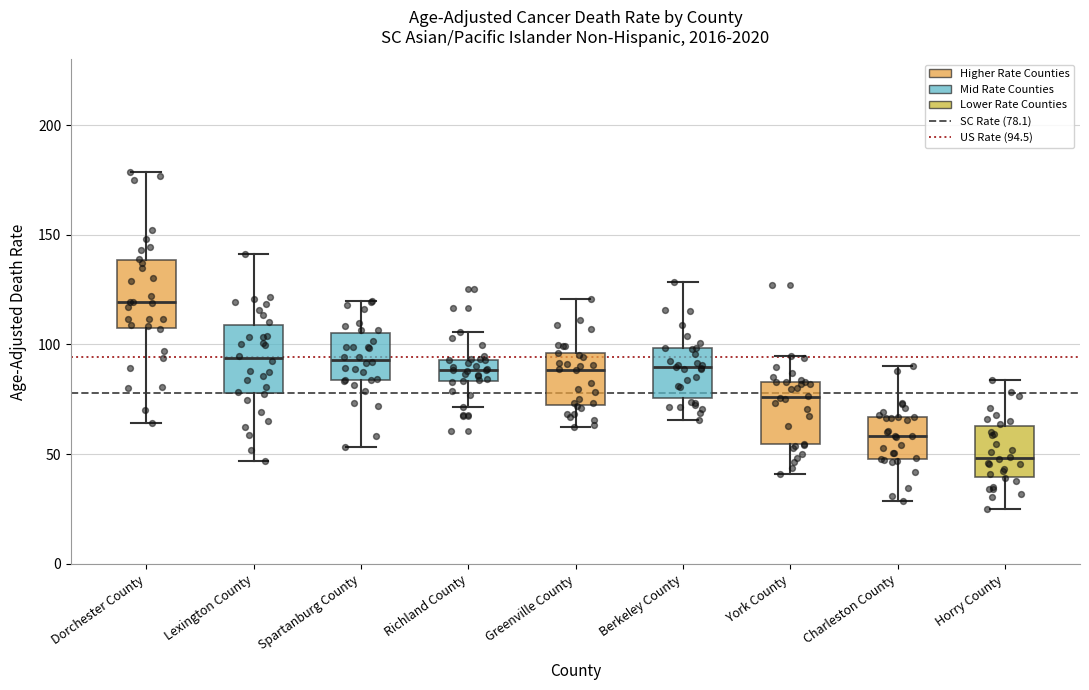

Reading left to right, read every box against the y-axis: the position of its median line, the range the box covers, and the ends of its whiskers. The values are not printed on the chart, so give them approximately, as read against the axis.

Dorchester County: median 120, box 105 to 140, whiskers 65 to 180
Lexington County: median 95, box 80 to 110, whiskers 45 to 140
Spartanburg County: median 95, box 85 to 105, whiskers 55 to 120
Richland County: median 90, box 85 to 95, whiskers 70 to 105
Greenville County: median 90, box 70 to 95, whiskers 65 to 120
Berkeley County: median 90, box 75 to 100, whiskers 65 to 130
York County: median 75, box 55 to 85, whiskers 40 to 95
Charleston County: median 60, box 50 to 65, whiskers 30 to 90
Horry County: median 50, box 40 to 65, whiskers 25 to 85